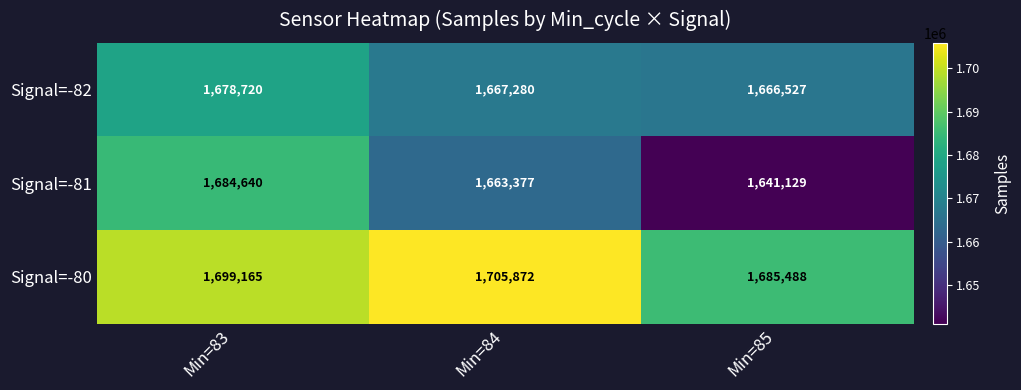

What is the total value across all series at Min=85?

4993144